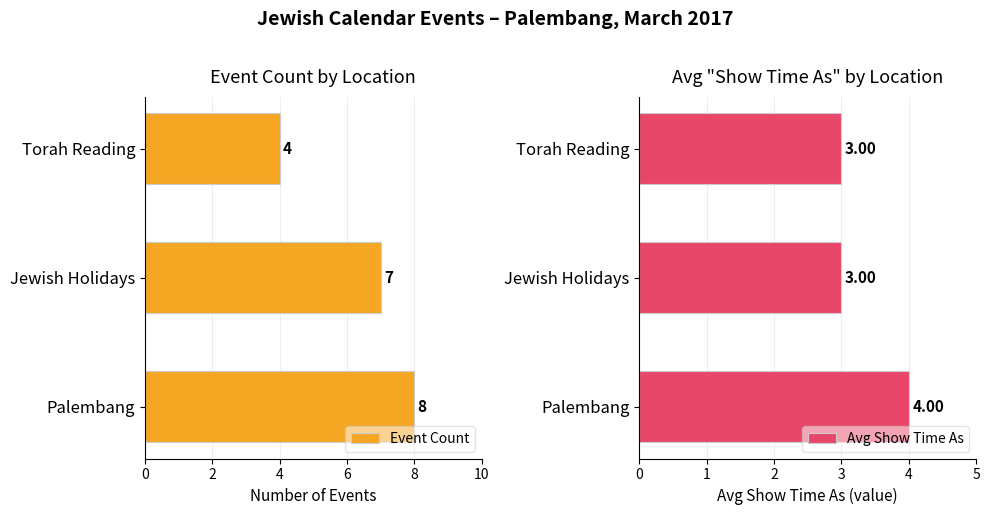

What is the lowest value of the Event Count series?

4